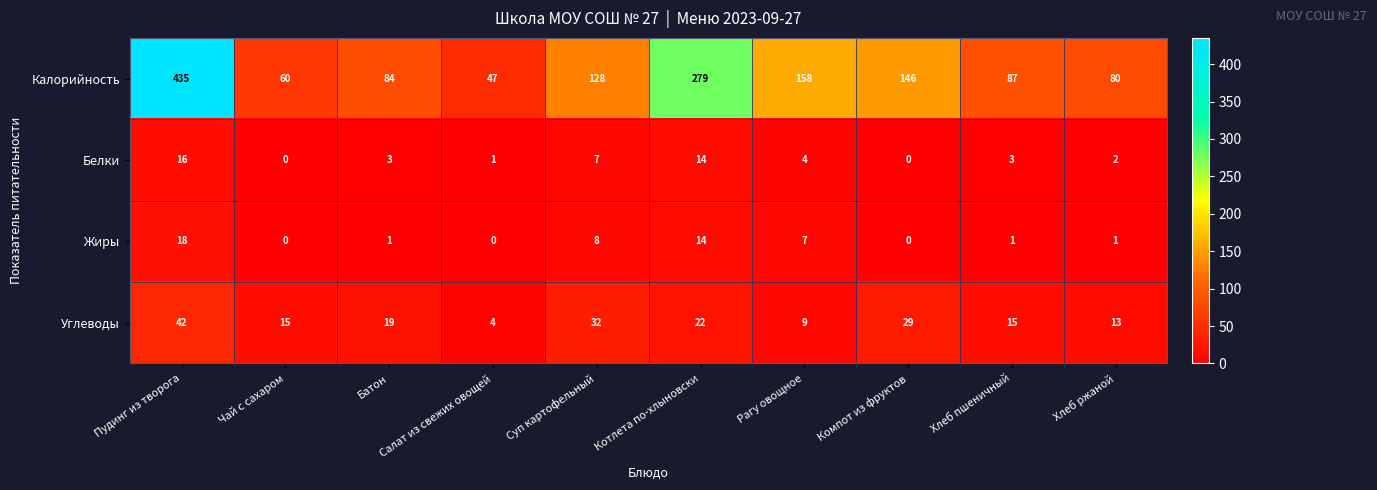

What is the maximum value for Калорийность?

435